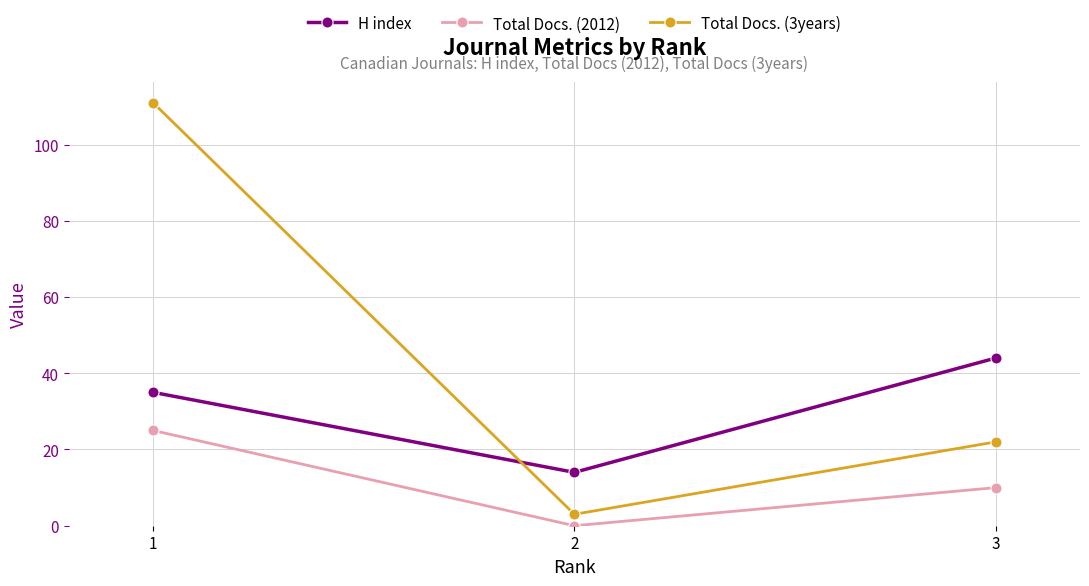

The Total Docs. (2012) series shows -13 at 2. True or false?

False